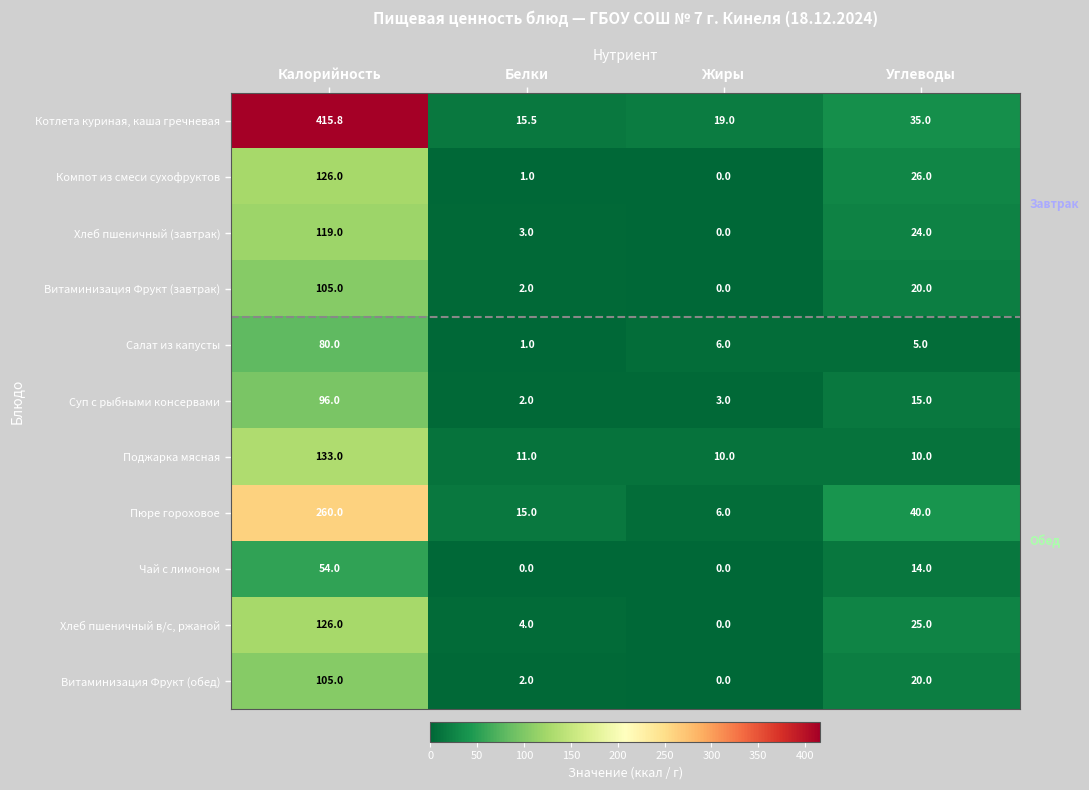

List the labels in order of Компот из смеси сухофруктов value, smallest first.

Жиры, Белки, Углеводы, Калорийность